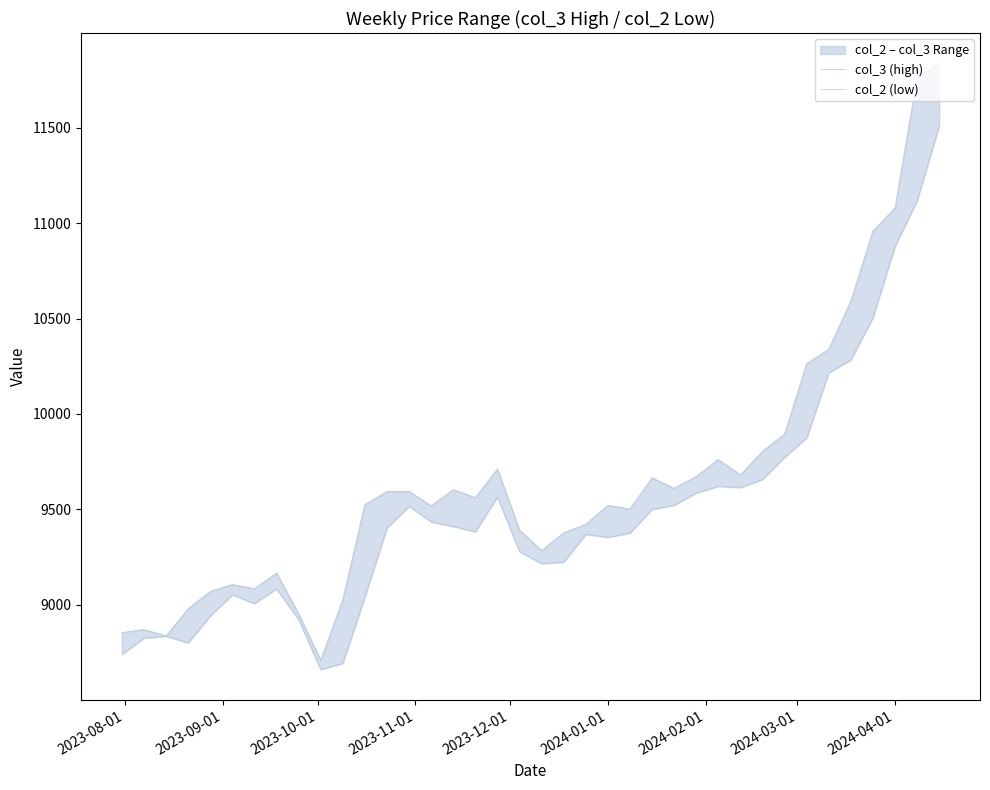

What is the highest value of the col_3 (high) series?

11837